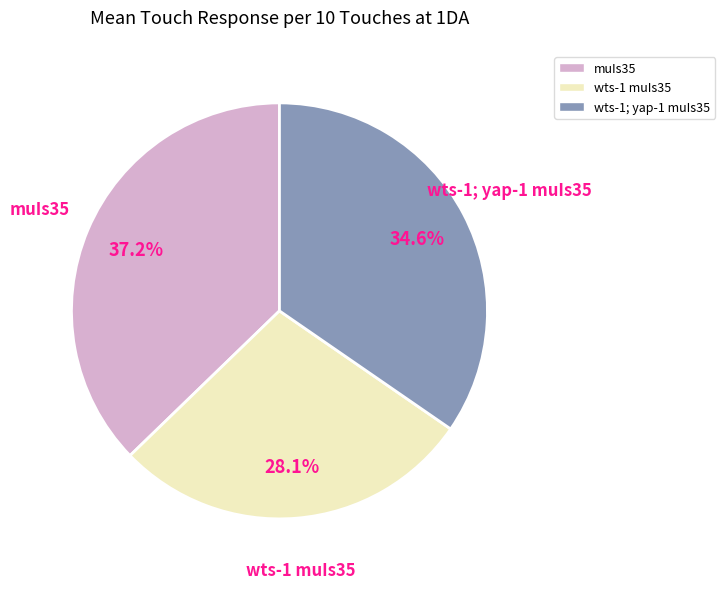

True or false: wts-1 muIs35 accounts for 28% of the total.

True